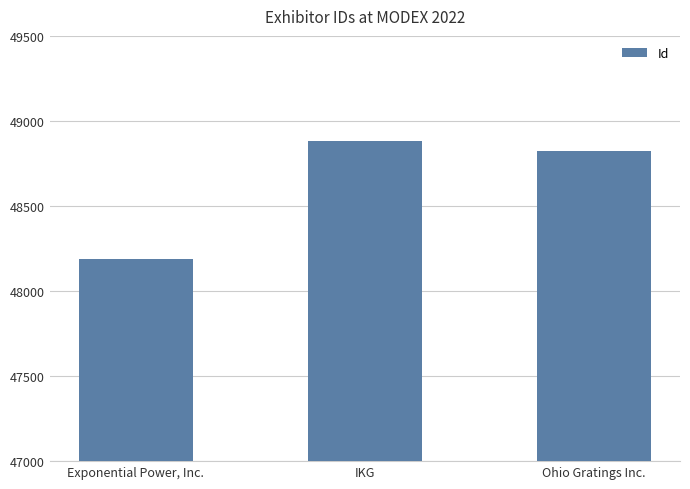

The value at IKG is 69919. True or false?

False